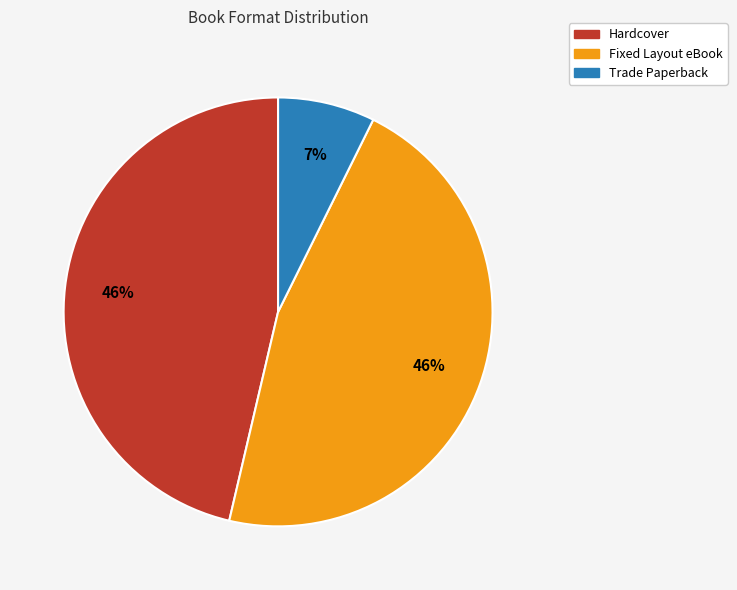

To the nearest percent, what is the combined percentage of Trade Paperback and Hardcover?

54%